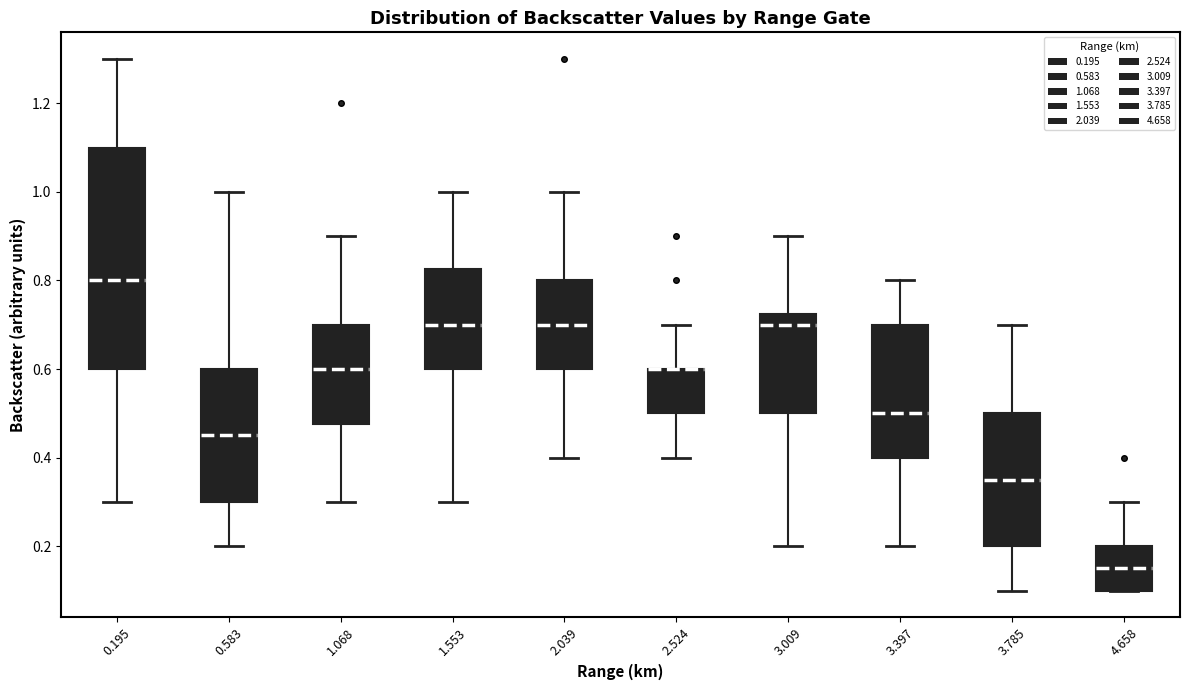

Reading left to right, read every box against the y-axis: the position of its median line, the range the box covers, and the ends of its whiskers. The values are not printed on the chart, so give them approximately, as read against the axis.

0.195: median 0.80, box 0.60 to 1.10, whiskers 0.30 to 1.30
0.583: median 0.46, box 0.30 to 0.60, whiskers 0.20 to 1.00
1.068: median 0.60, box 0.48 to 0.70, whiskers 0.30 to 0.90
1.553: median 0.70, box 0.60 to 0.82, whiskers 0.30 to 1.00
2.039: median 0.70, box 0.60 to 0.80, whiskers 0.40 to 1.00
2.524: median 0.60 (drawn on the box's upper edge), box 0.50 to 0.60, whiskers 0.40 to 0.70
3.009: median 0.70, box 0.50 to 0.72, whiskers 0.20 to 0.90
3.397: median 0.50, box 0.40 to 0.70, whiskers 0.20 to 0.80
3.785: median 0.36, box 0.20 to 0.50, whiskers 0.10 to 0.70
4.658: median 0.16, box 0.10 to 0.20, whiskers 0.10 to 0.30